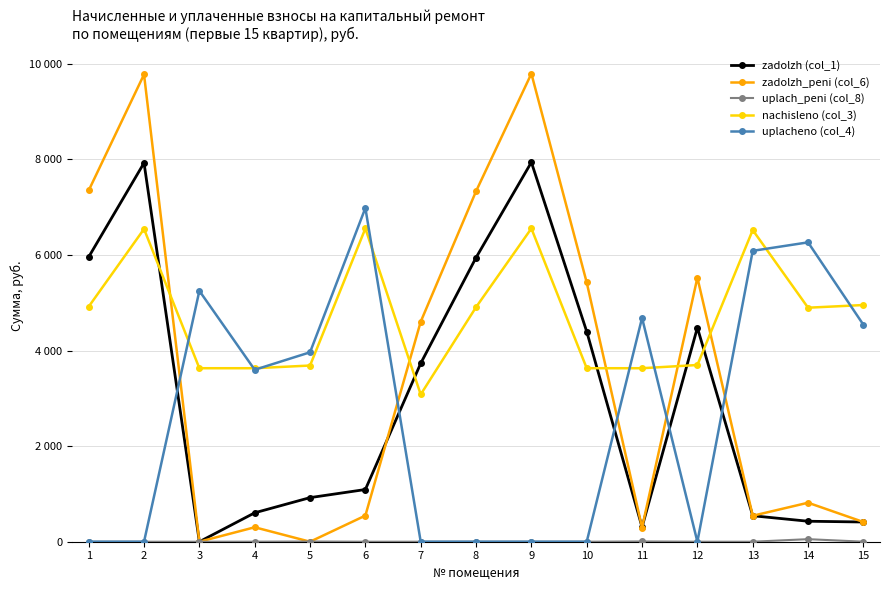

Reading left to right, list all the values displayed in this chart.

zadolzh (col_1): 5959.8	7928.3	0.0	605.2	922.9	1092.8	3733.4	5946.2	7941.9	4398.6	305.6	4480.0	543.6	428.7	412.7
zadolzh_peni (col_6): 7351.7	9779.9	0.0	302.6	0.0	546.7	4605.3	7334.9	9796.6	5425.9	296.3	5526.3	543.6	816.3	413.0
uplach_peni (col_8): 0.0	0.0	0.0	1.0	4.4	0.2	0.0	0.0	0.0	0.0	5.8	0.0	0.0	53.7	0.4
nachisleno (col_3): 4920.4	6545.5	3631.4	3631.4	3687.5	6556.7	3082.2	4909.1	6556.7	3631.4	3631.4	3698.6	6523.1	4897.9	4954.0
uplacheno (col_4): 0.0	0.0	5250.8	3598.7	3964.8	6984.9	0.0	0.0	0.0	0.0	4684.6	0.0	6088.4	6265.7	4541.1